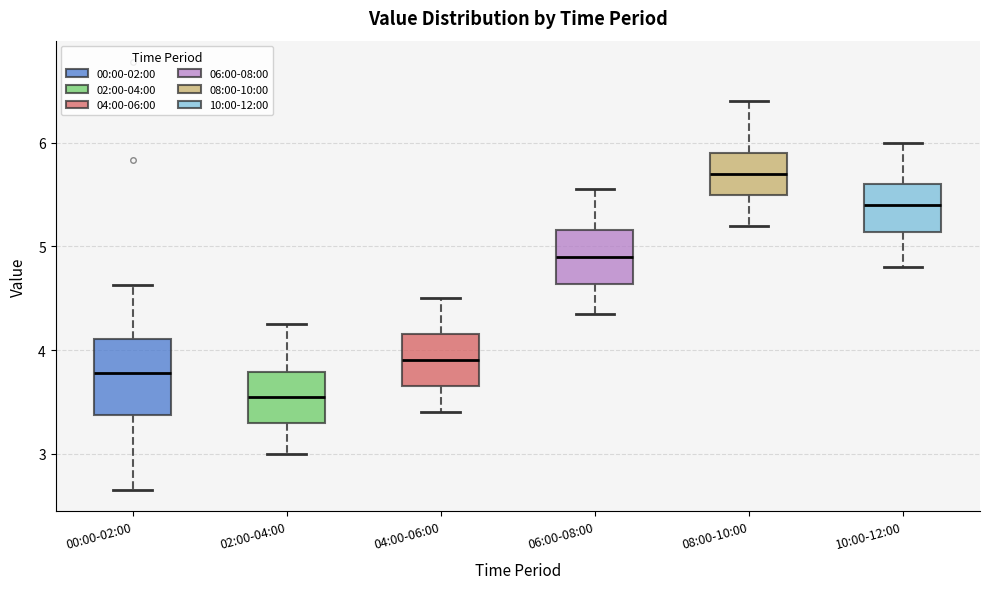

Where is the upper edge of the box for 08:00-10:00 on the y-axis? The values are not printed on the chart, so give them approximately, as read against the axis.

5.9